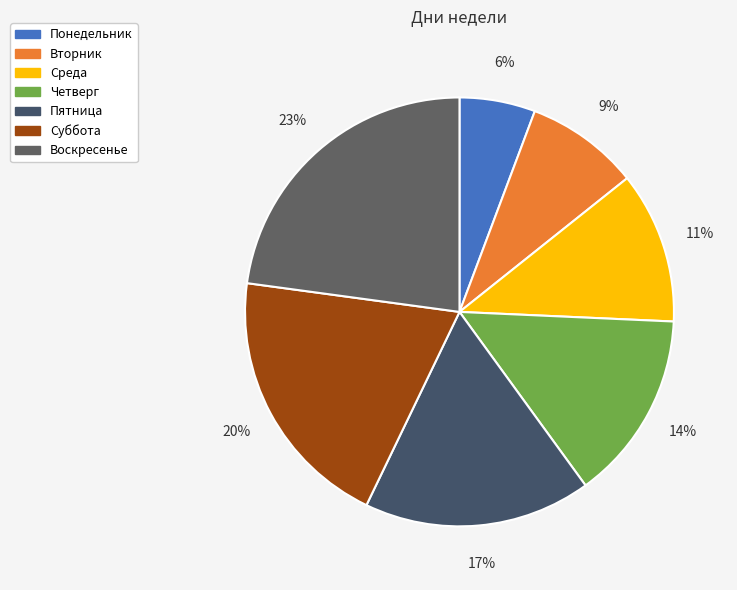

How many slices are in this pie chart?

7